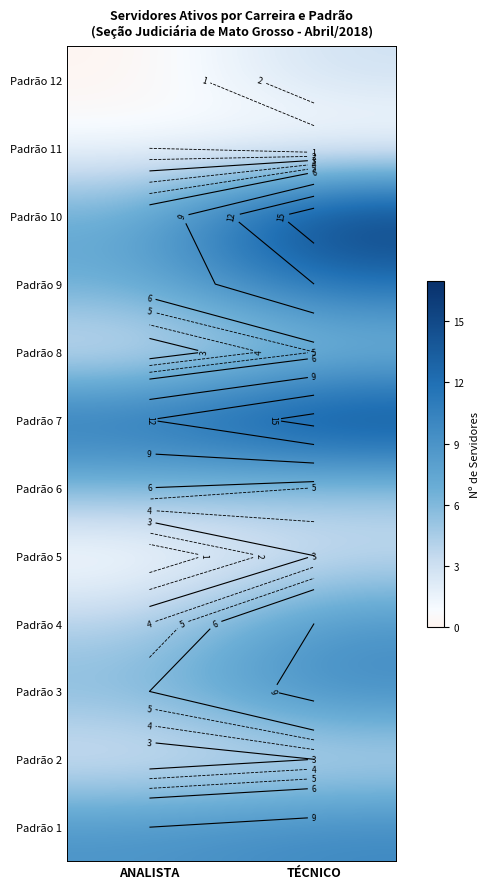

Which category has the highest value in the Padrão 8 series?

TÉCNICO